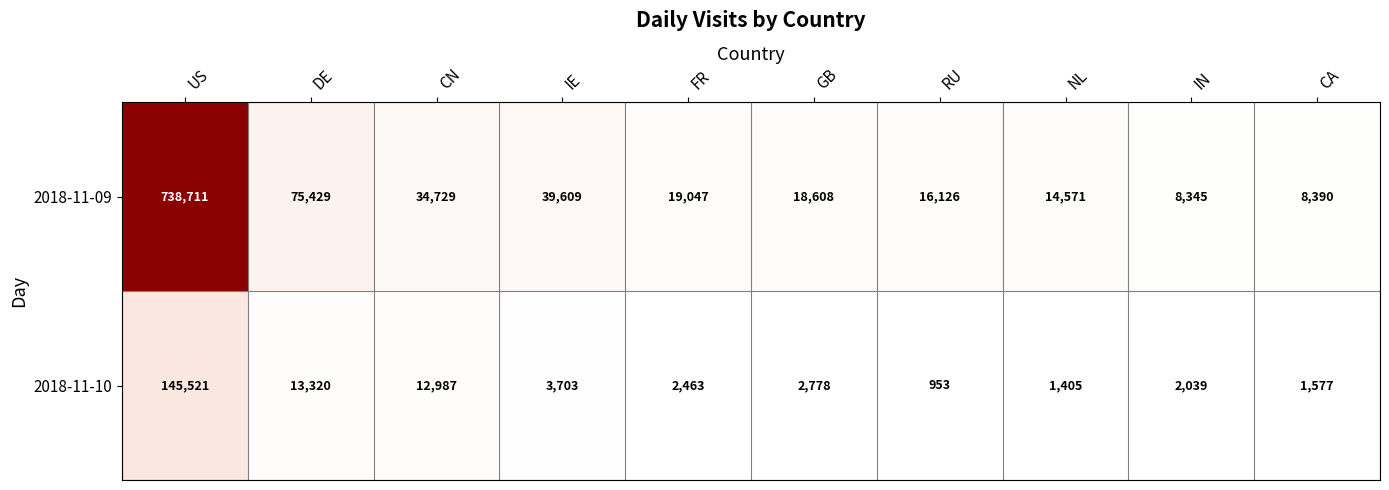

Which series changed the most between GB and NL?

2018-11-09